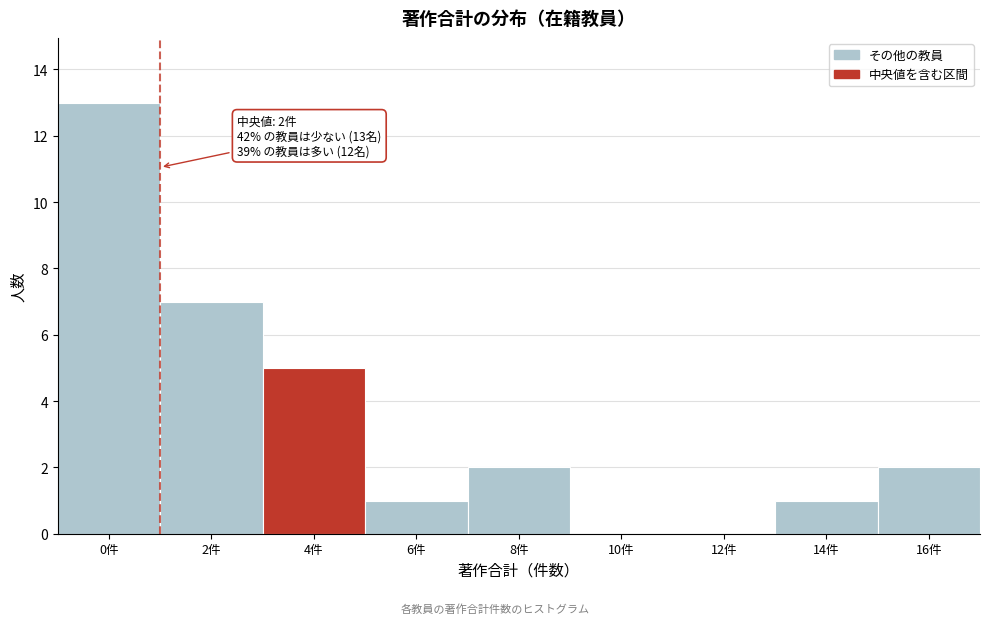

Reading left to right, list all the values displayed in this chart.

0件=13	2件=7	4件=5	6件=1	8件=2	10件=0	12件=0	14件=1	16件=2